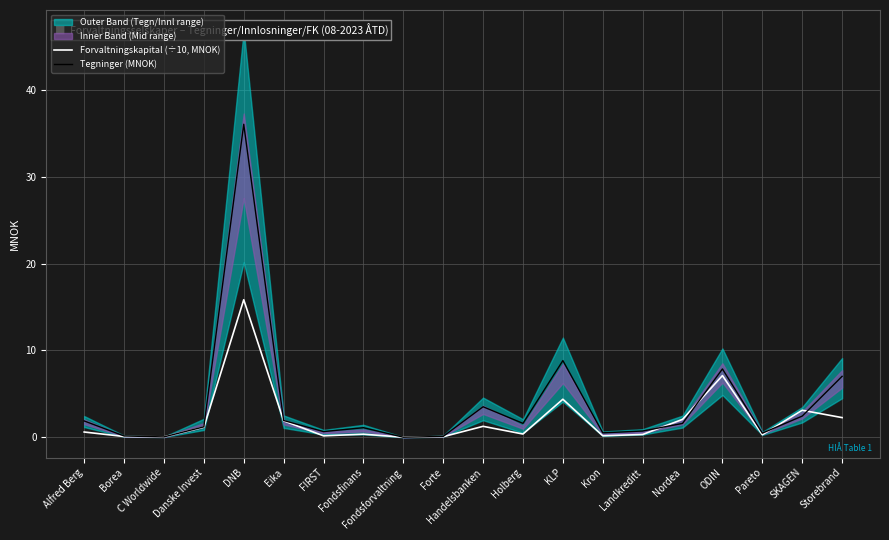

True or false: Tegninger (MNOK) has more than 0 interior local peaks.

True